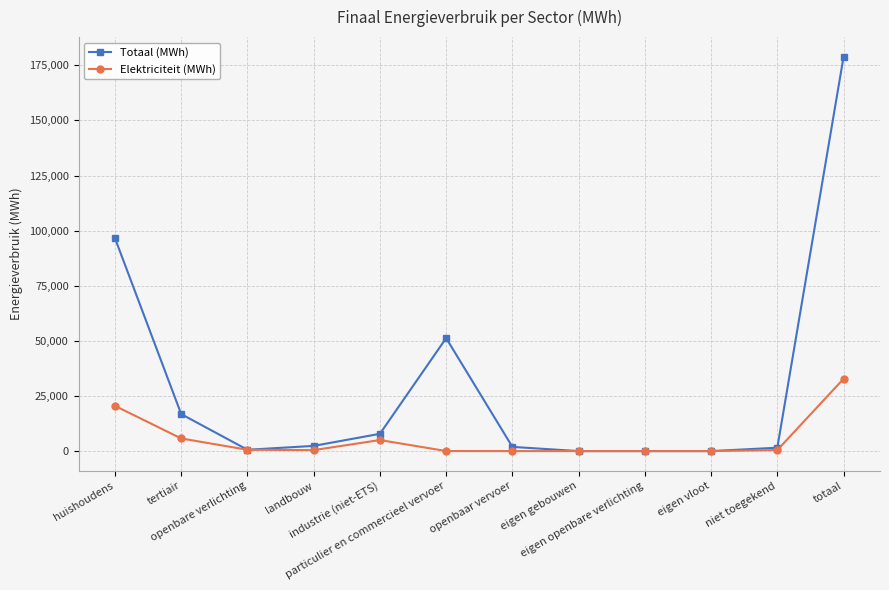

Does the chart have visible grid lines?

Yes